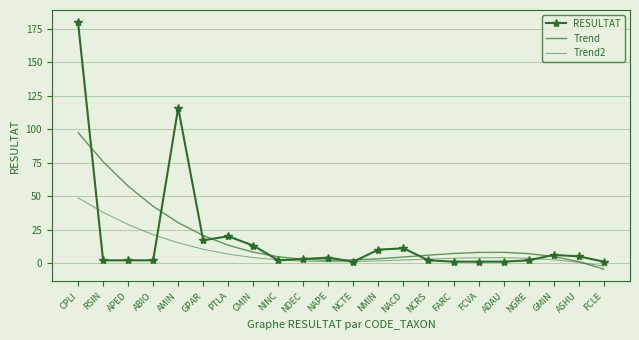

How many times do Trend and Trend2 cross each other?

1